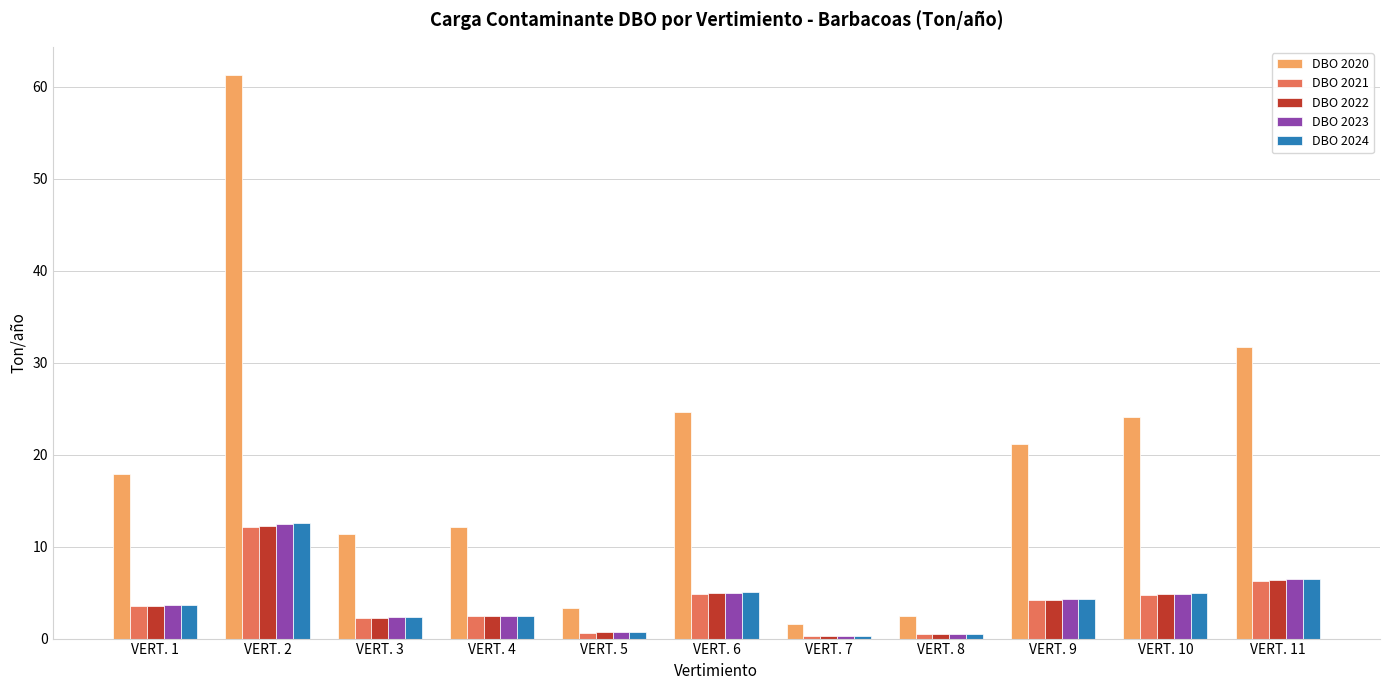

What is the sum of all DBO 2022 values?

42.4